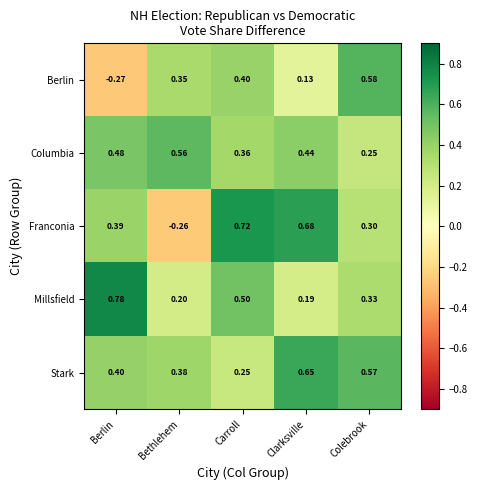

At which label is Stark closest to 0?

Carroll